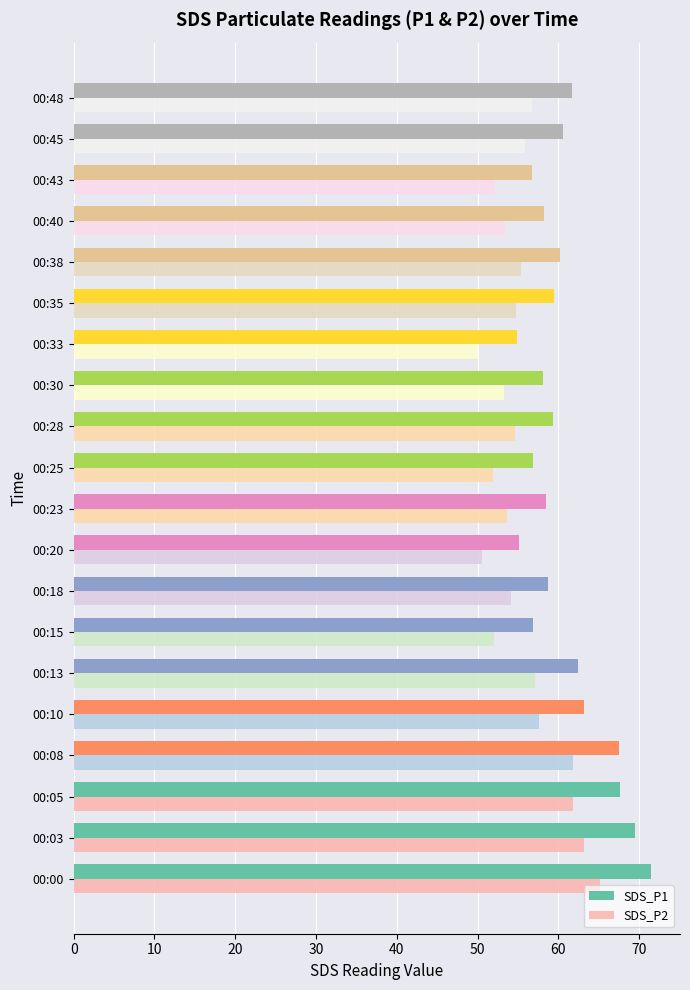

Is the value of SDS_P1 at 00:30 greater than the value of SDS_P2 at 00:20?

Yes